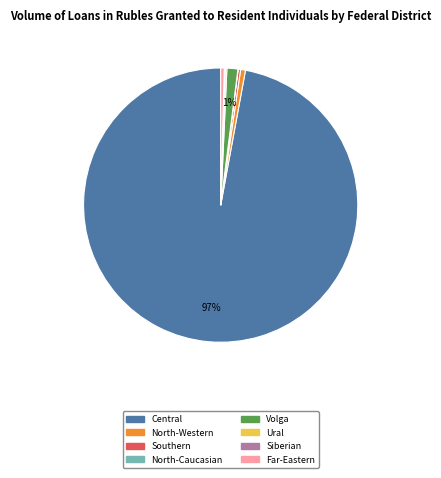

What is the largest slice in the pie chart?

Central